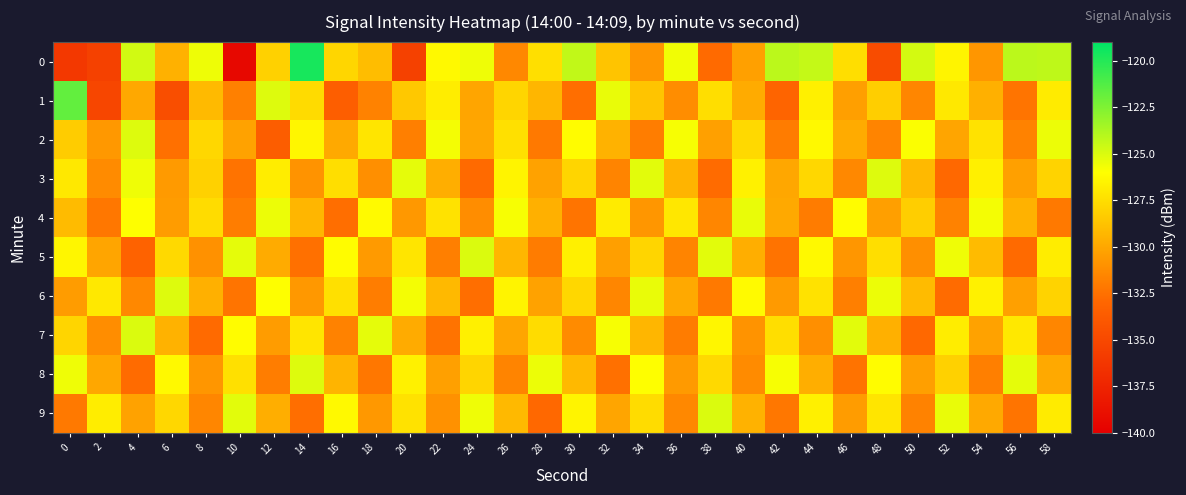

At which category is the sum across all series the highest?

44